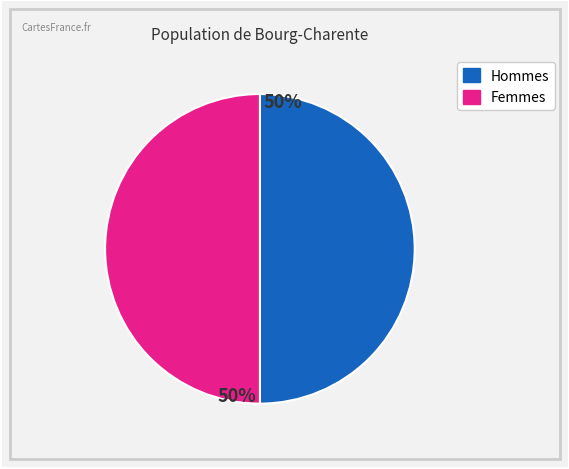

To the nearest percent, what is the average slice percentage?

50%